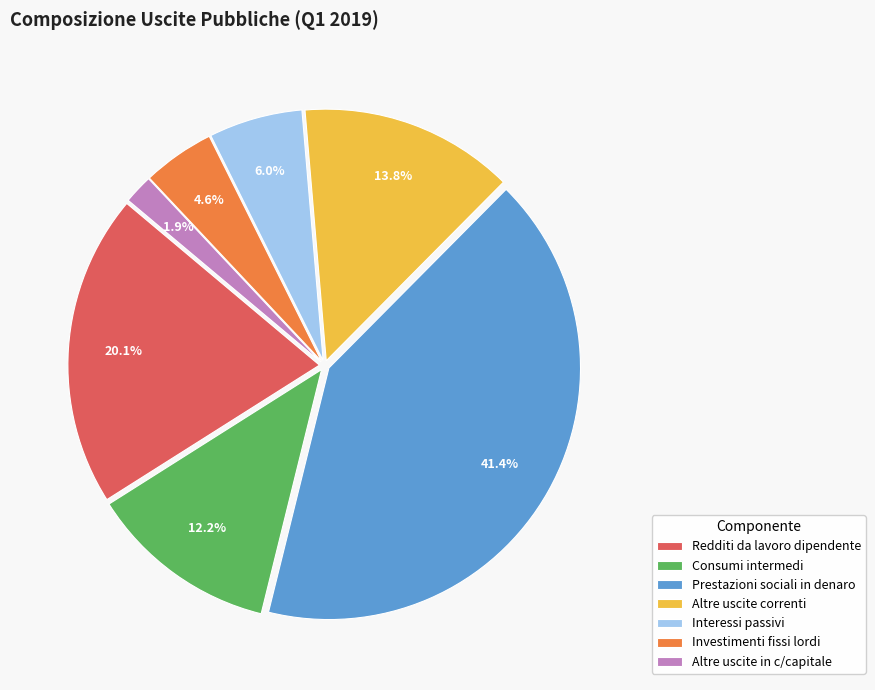

Combined, what portion of the pie is Consumi intermedi and Prestazioni sociali in denaro?

53.6%